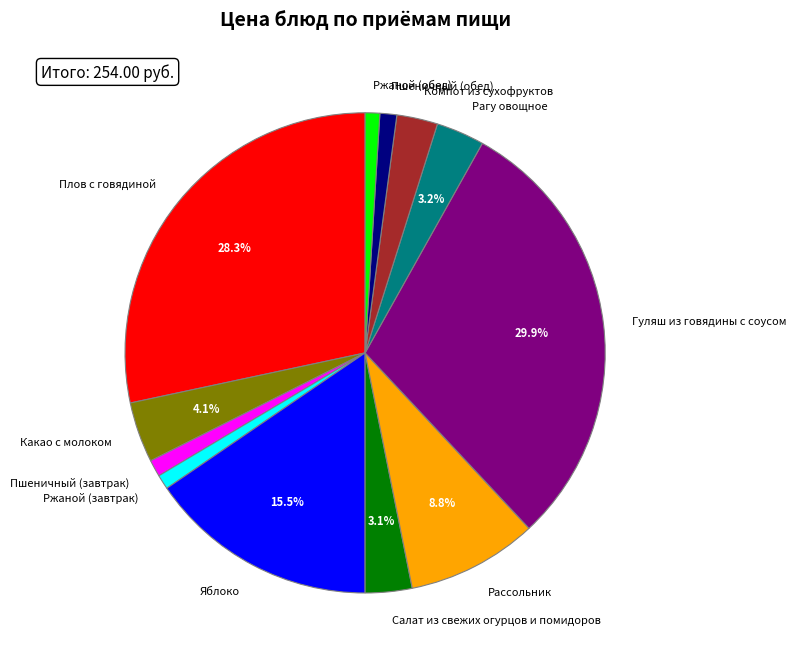

Count the number of slices in the pie.

12